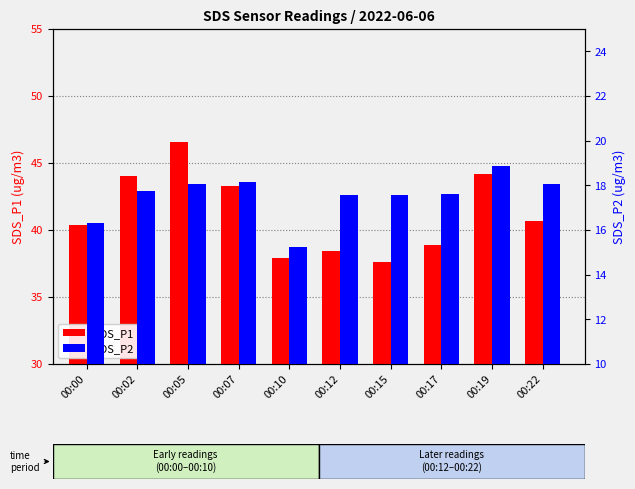

What is the total value across all series at 00:05?

64.7